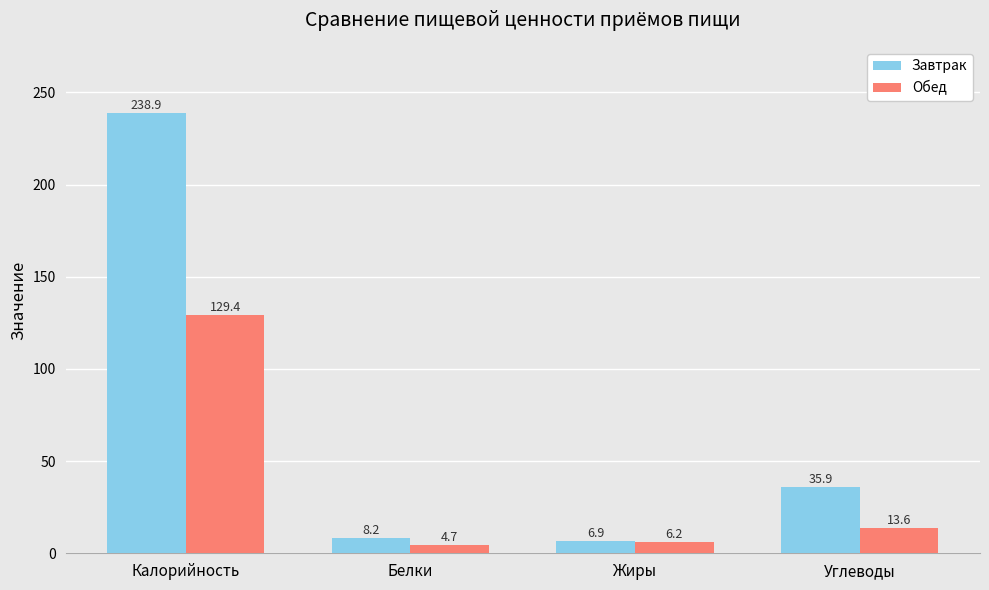

What is the difference between the second highest and second lowest values in the Завтрак series?

27.7